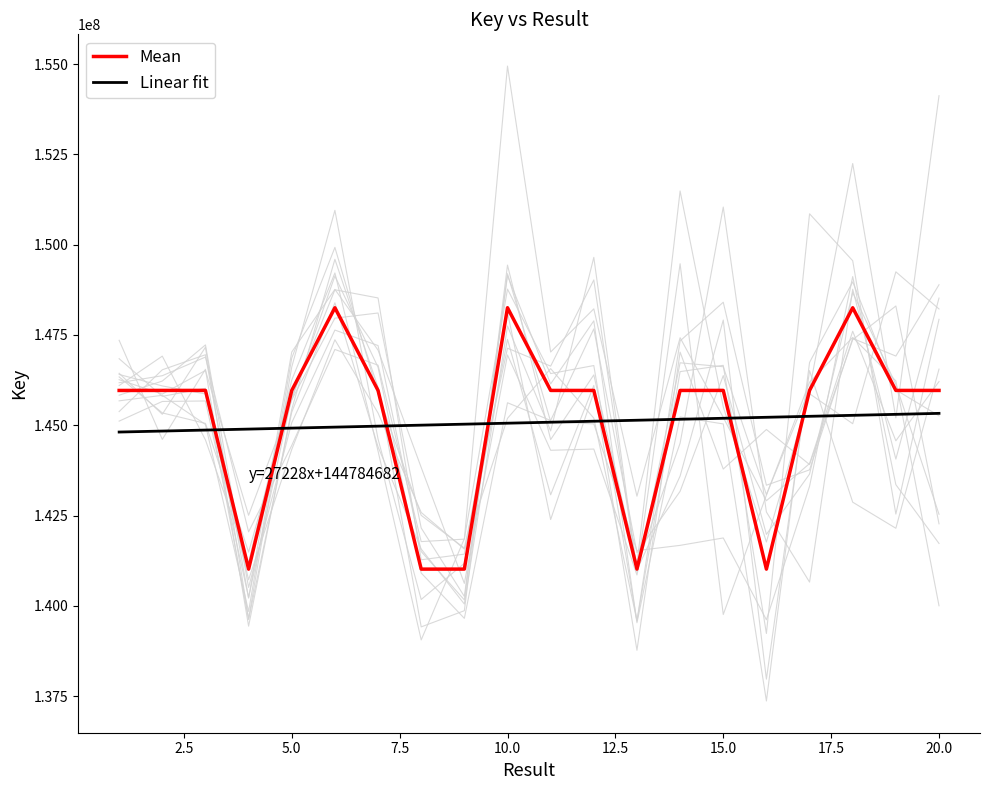

What is the highest value of the Linear fit series?

145329242.3